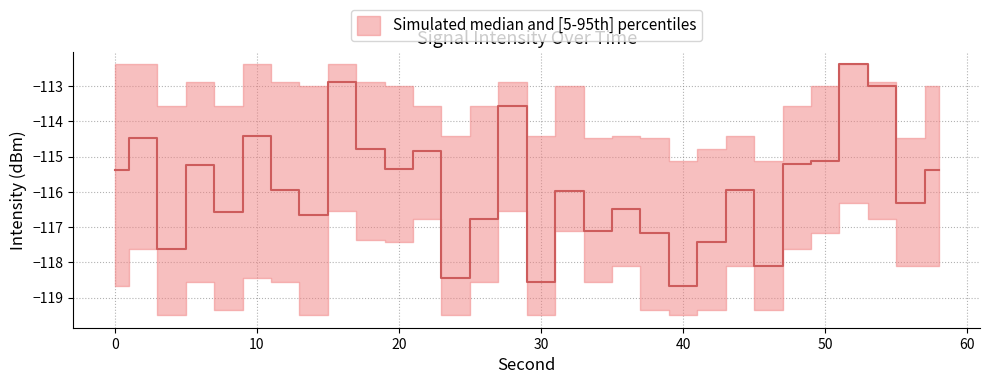

Reading left to right, extract all data points from this chart.

intensity_median: -115.4	-114.5	-117.6	-115.2	-116.6	-114.4	-115.9	-116.7	-112.9	-114.8	-115.4	-114.8	-118.5	-116.8	-113.6	-118.6	-116.0	-117.1	-116.5	-117.2	-118.7	-117.4	-116.0	-118.1	-115.2	-115.1	-112.4	-113.0	-116.3	-115.4
intensity_p5: -118.7	-117.6	-119.5	-118.6	-119.4	-118.5	-118.6	-119.5	-116.6	-117.4	-117.4	-116.8	-119.5	-118.6	-116.5	-119.5	-117.1	-118.6	-118.1	-119.4	-119.5	-119.4	-118.1	-119.4	-117.6	-117.2	-116.3	-116.8	-118.1	-118.1
intensity_p95: -112.4	-112.4	-113.6	-112.9	-113.6	-112.4	-112.9	-113.0	-112.4	-112.9	-113.0	-113.6	-114.4	-113.6	-112.9	-114.4	-113.0	-114.5	-114.4	-114.5	-115.1	-114.8	-114.4	-115.1	-113.6	-113.0	-112.4	-112.9	-114.5	-113.0